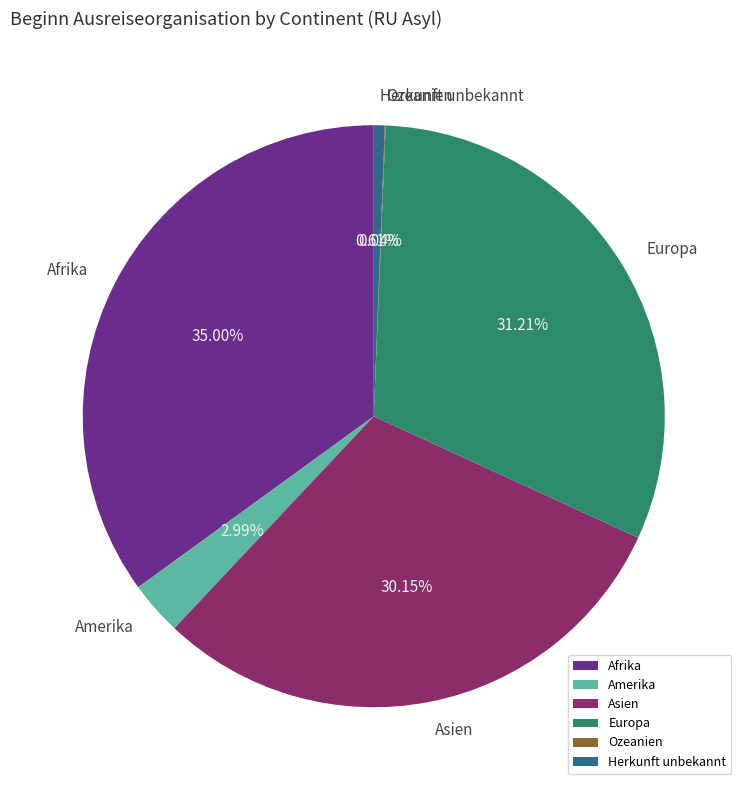

What is the largest slice in the pie chart?

Afrika